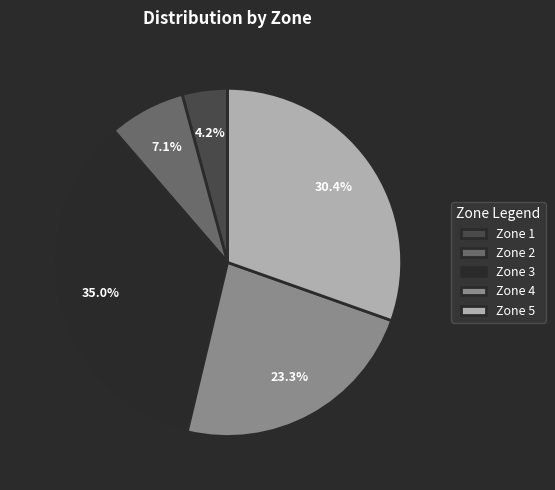

Approximately how many times larger is the value at Zone 2 compared to Zone 3?

0.2